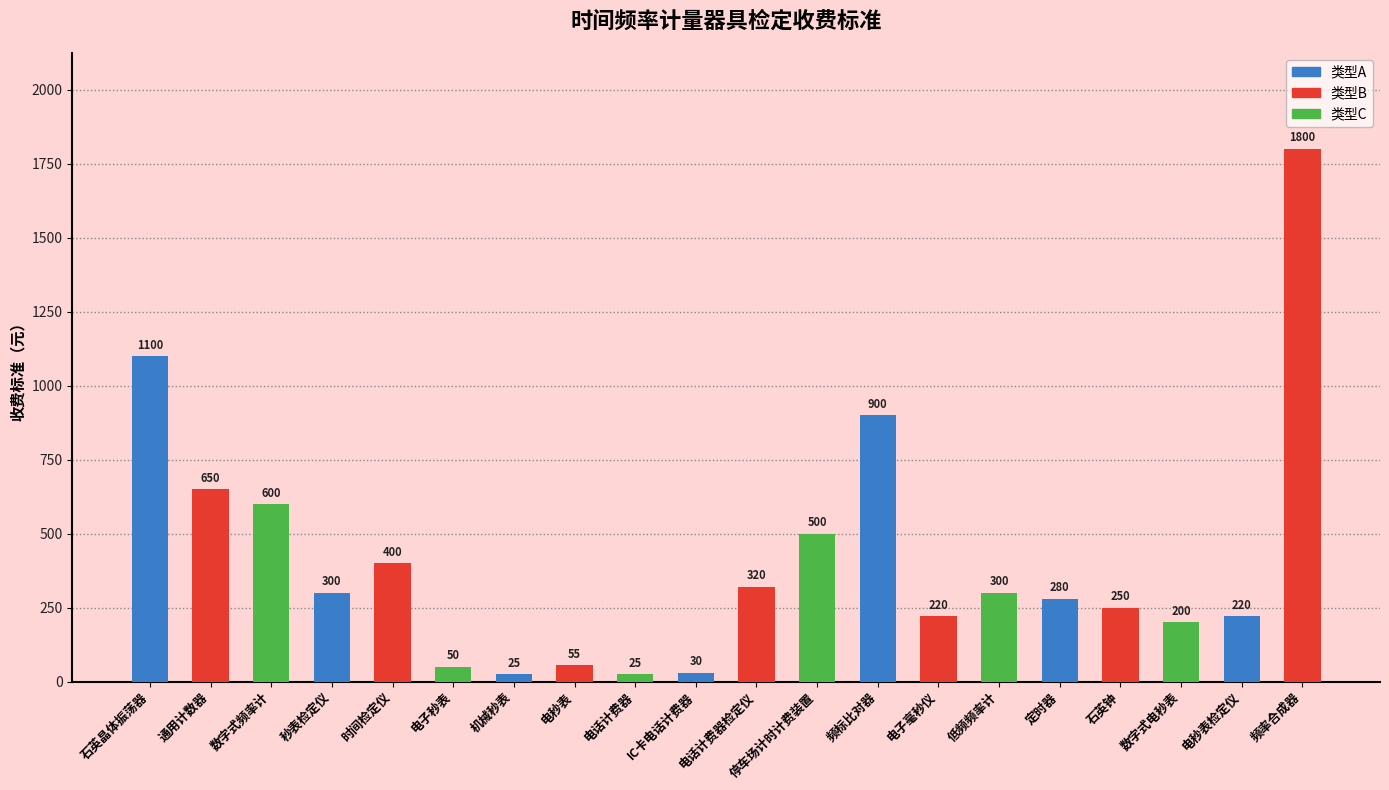

What is the greatest value displayed?

1800